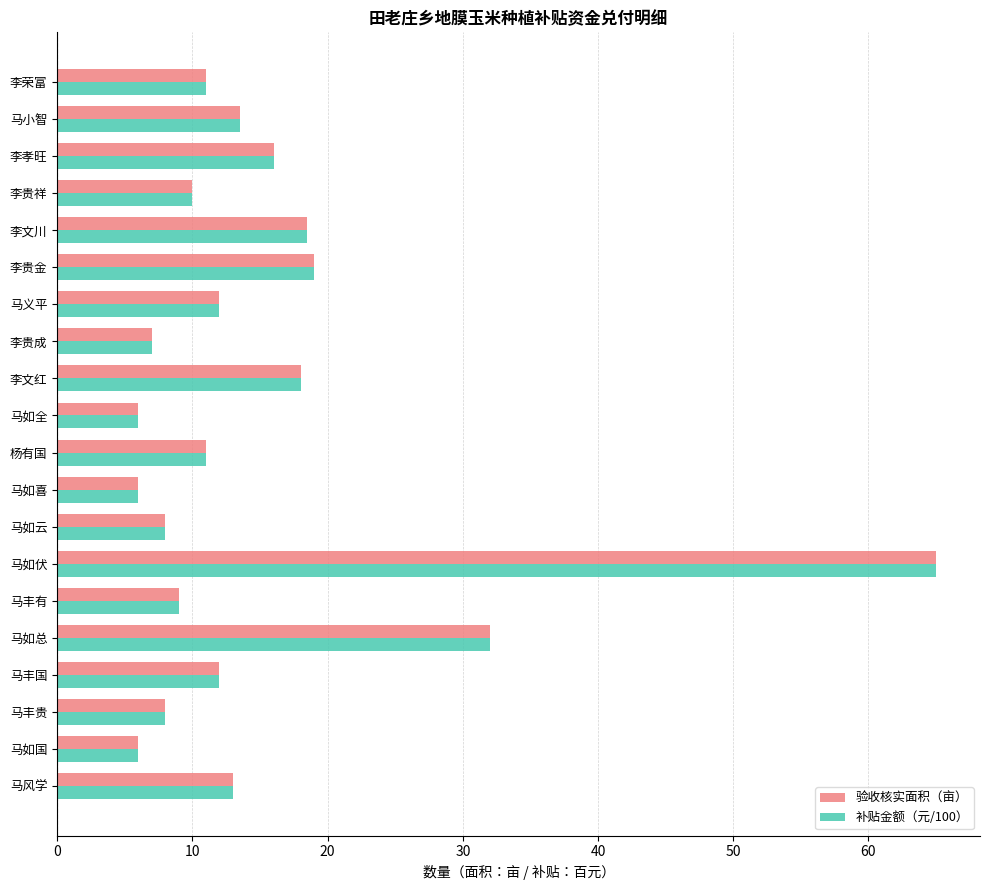

Is it true that 验收核实面积（亩） equals 6.0 at 马如全?

True